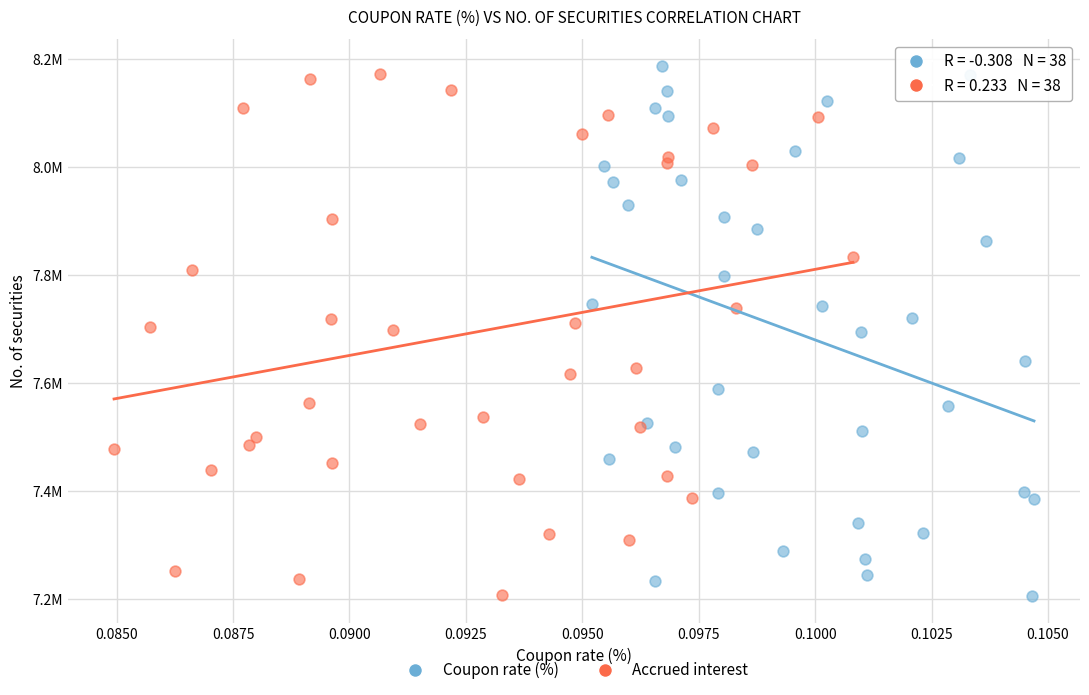

What are all the series names shown in the legend?

Coupon rate (%), Accrued interest